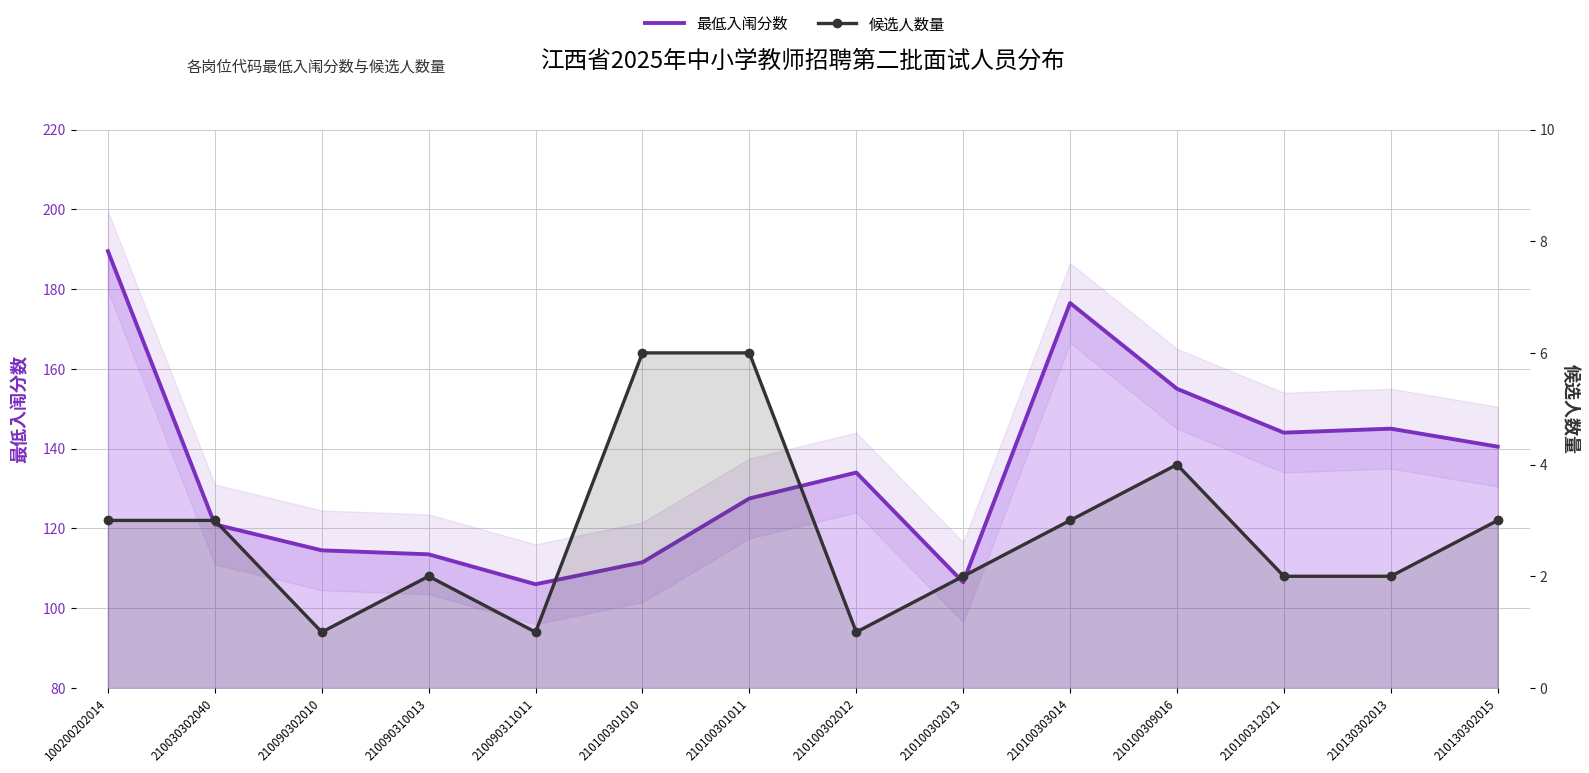

How many data points does each series have?

14